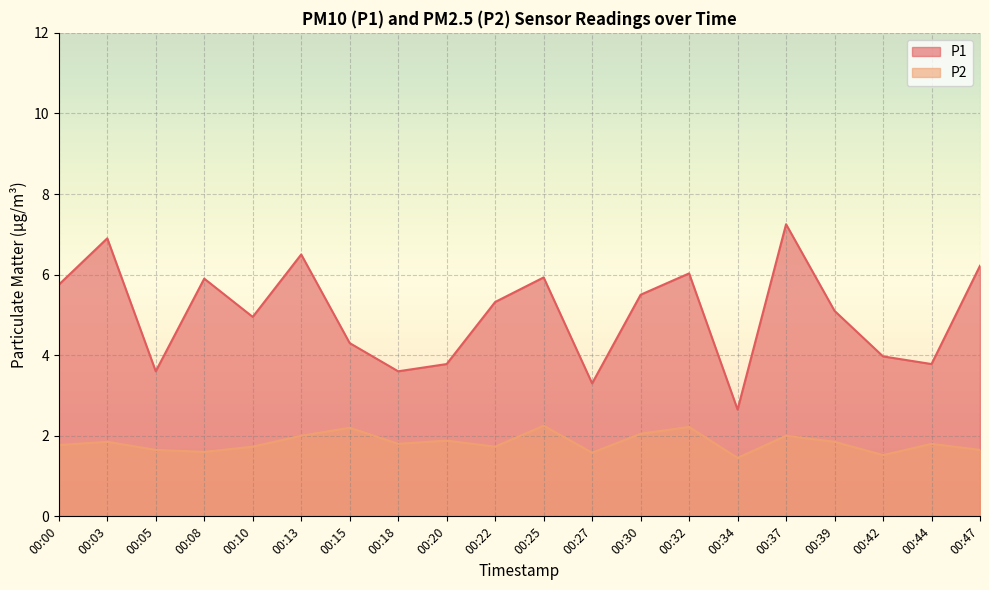

The P1 series shows 2.6 at 00:34. True or false?

True